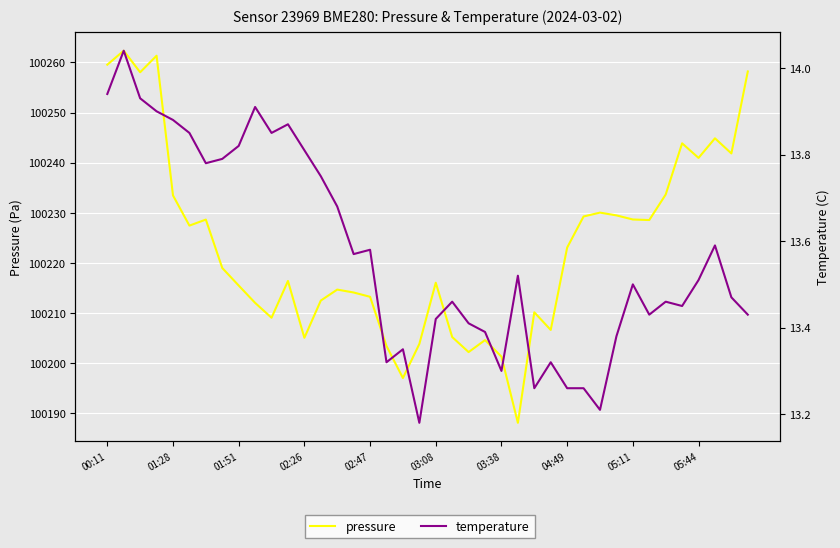

Which series has the largest total across all categories?

pressure